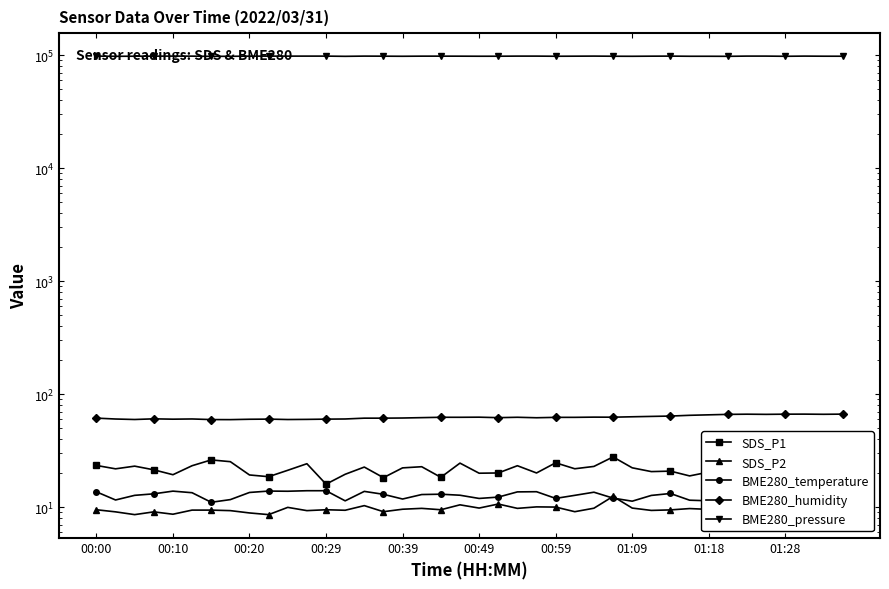

At which category is the sum across all series the highest?

26